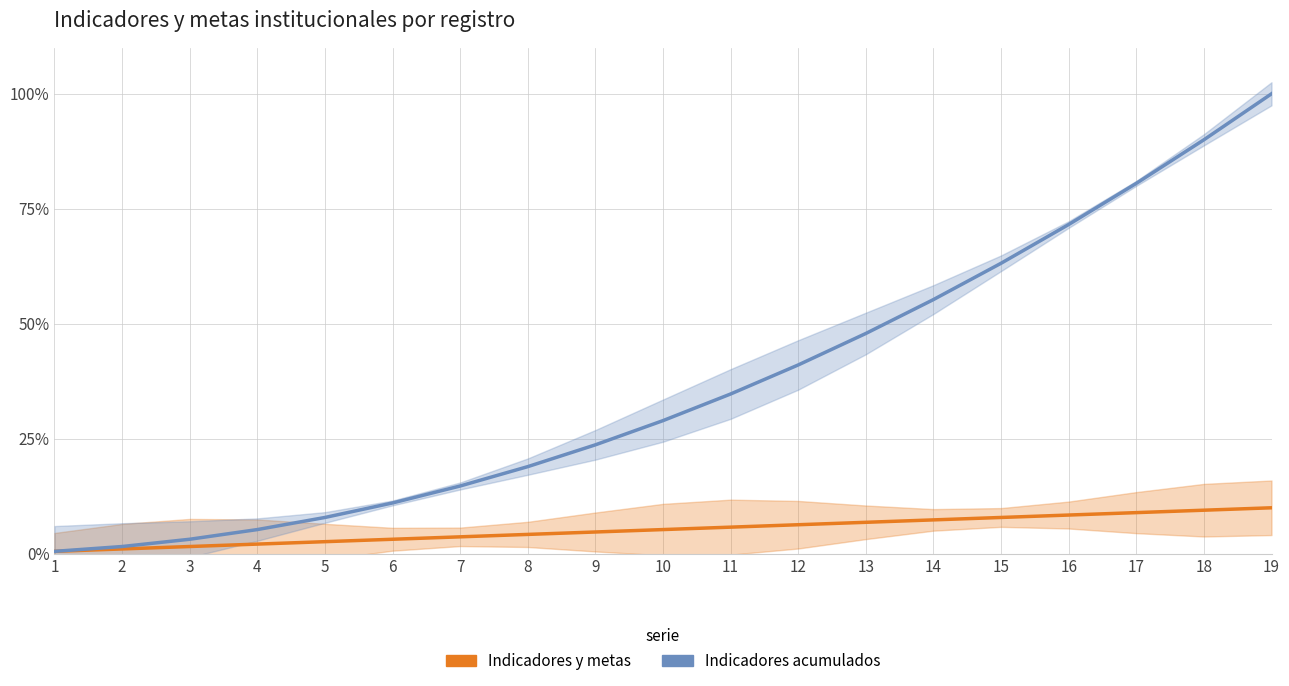

Is this an area chart (filled region under the line)?

No